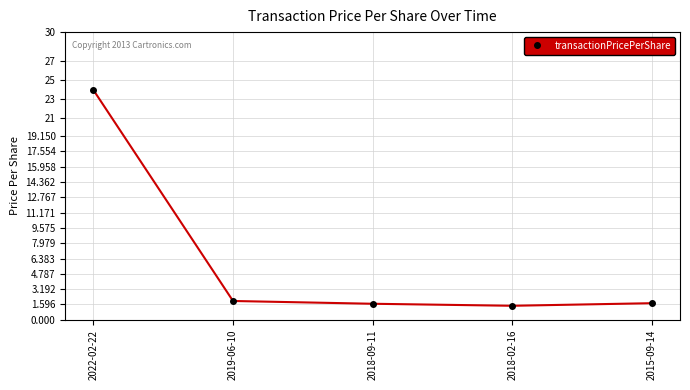

What value does the data have at 2022-02-22?

24.0